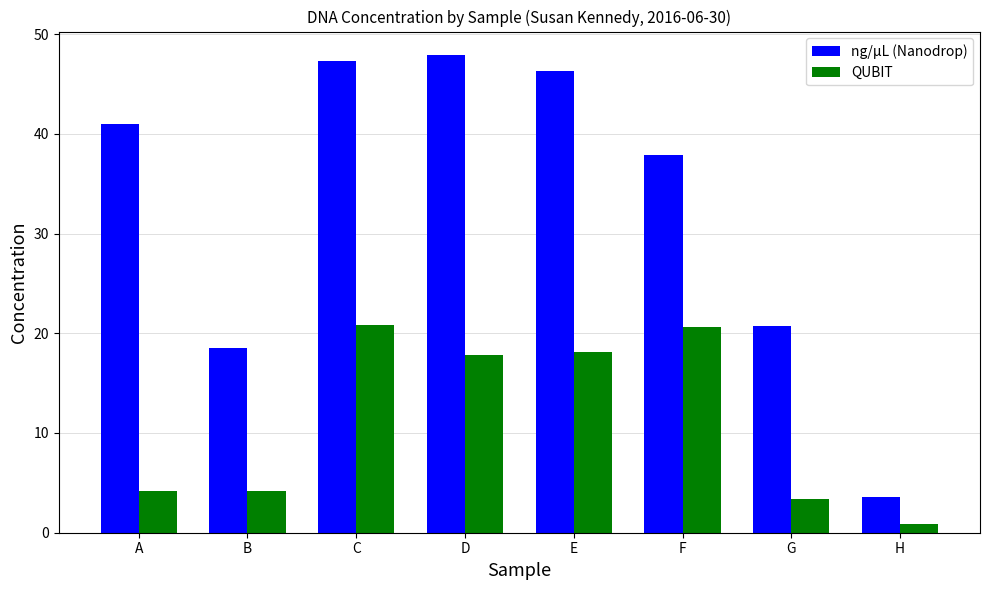

Rank the series by their maximum value, from lowest to highest.

QUBIT, ng/µL (Nanodrop)